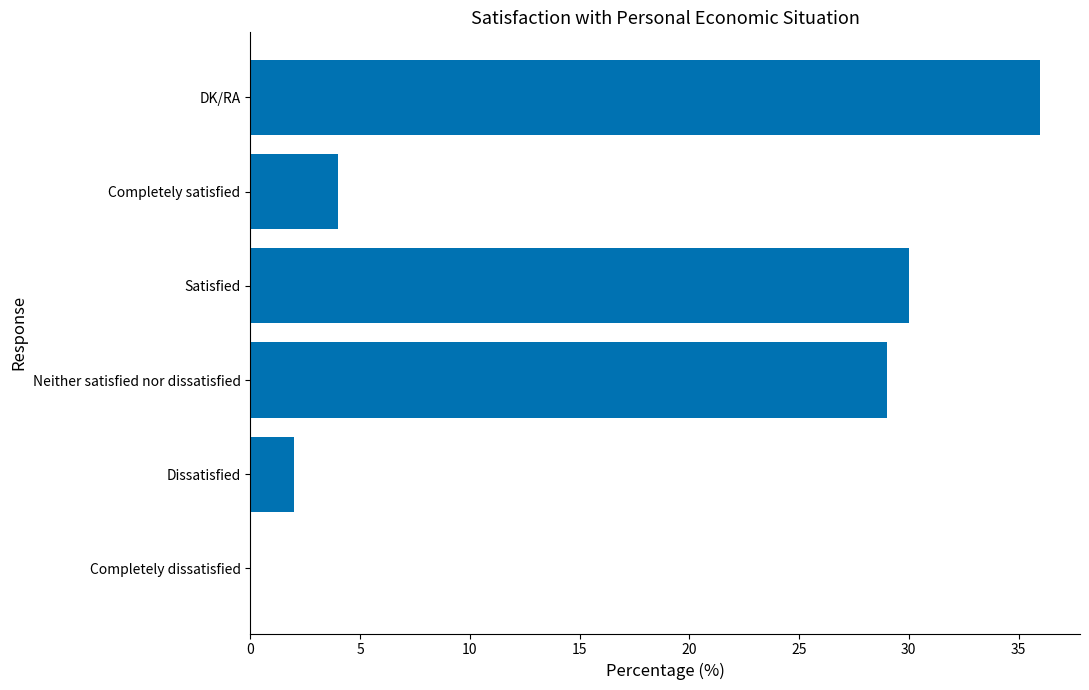

What is the sum of all values?

101